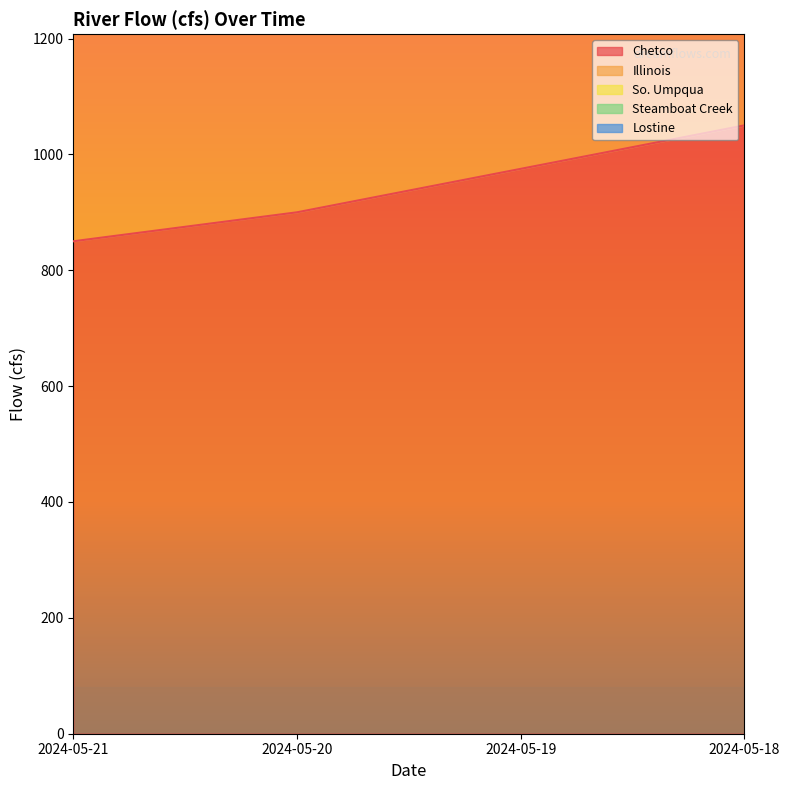

True or false: Steamboat Creek has a value of 2735 at 2024-05-19.

True